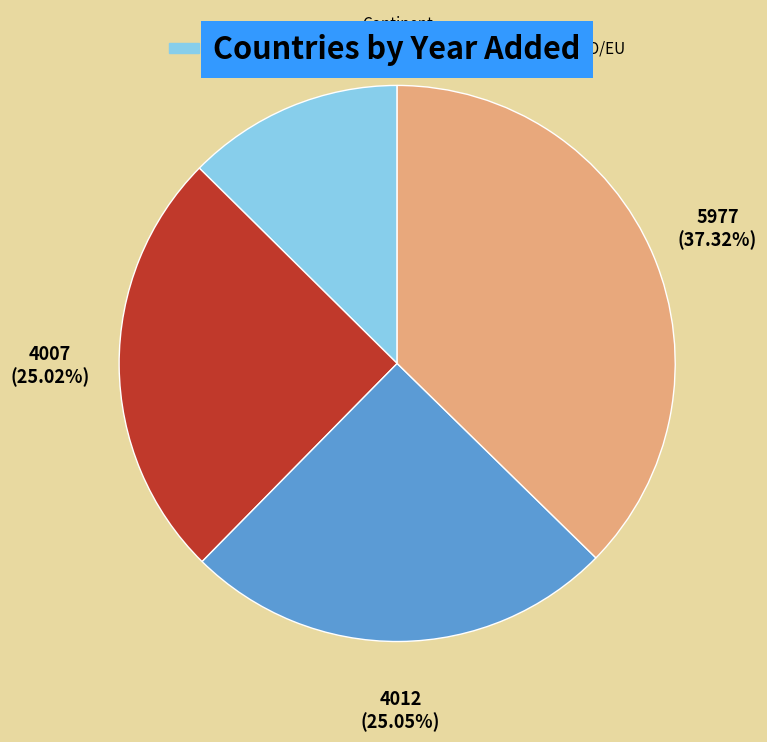

What is the ratio of the value at RPPO/EU to the value at Africa?

3.0